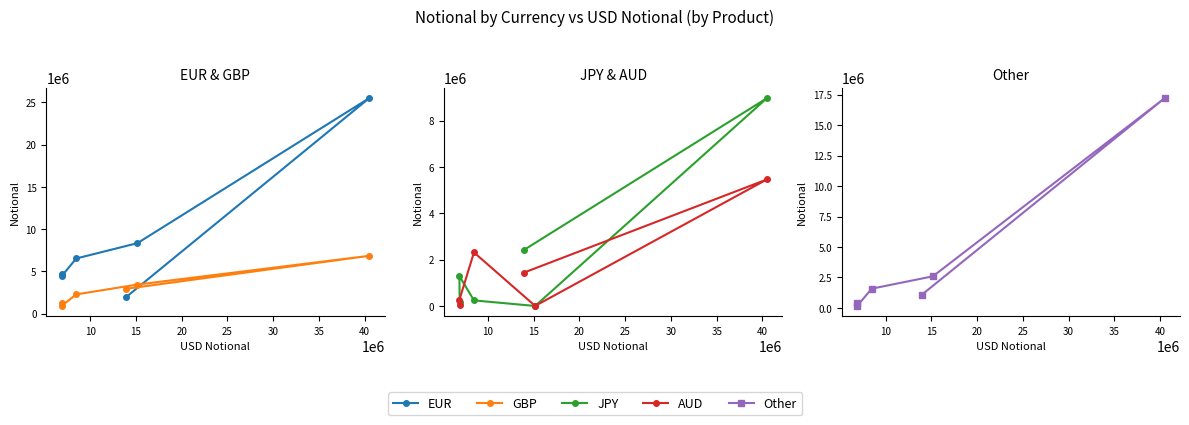

Reading left to right, transcribe all the data shown in this chart.

EUR: 1950469	25505619	8332899	6518475	4426407	4695541
GBP: 2931609	6833112	3432373	2265399	894155	1234366
JPY: 2419519	8970151	2346	242792	1293740	191158
AUD: 1441668	5463612	5738	2313511	268963	64115
Other: 1072536	17216640	2597436	1580037	161497	414237